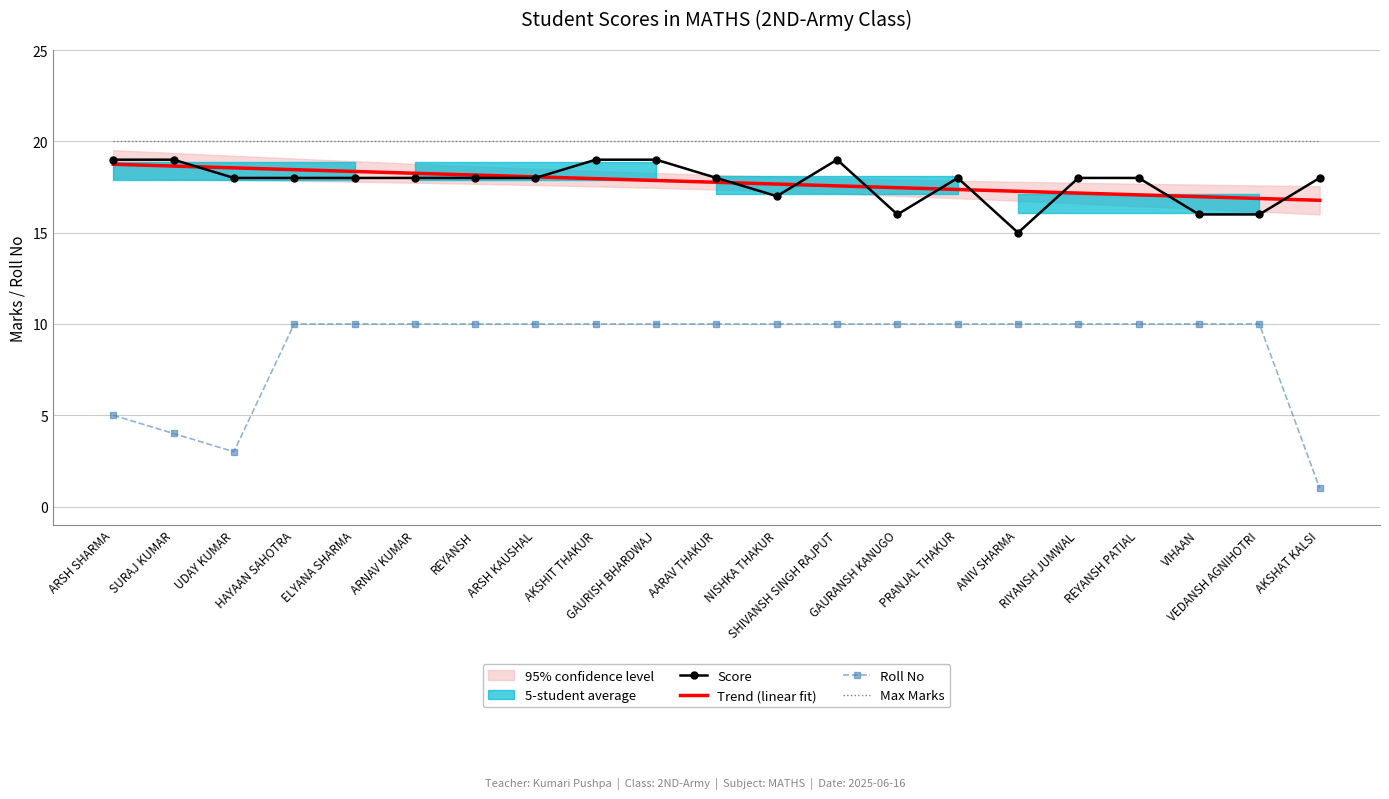

How many interior local valleys does the Roll No series have?

1